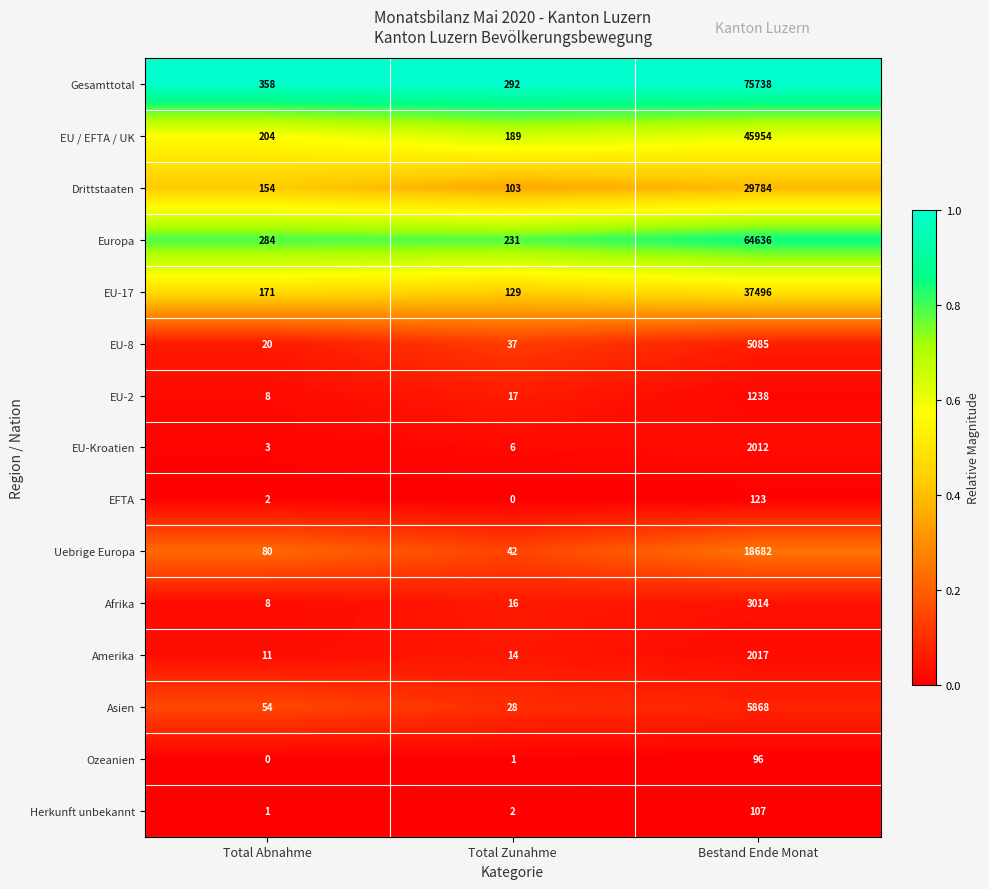

Where is Afrika nearest to the value 1511?

Total Zunahme